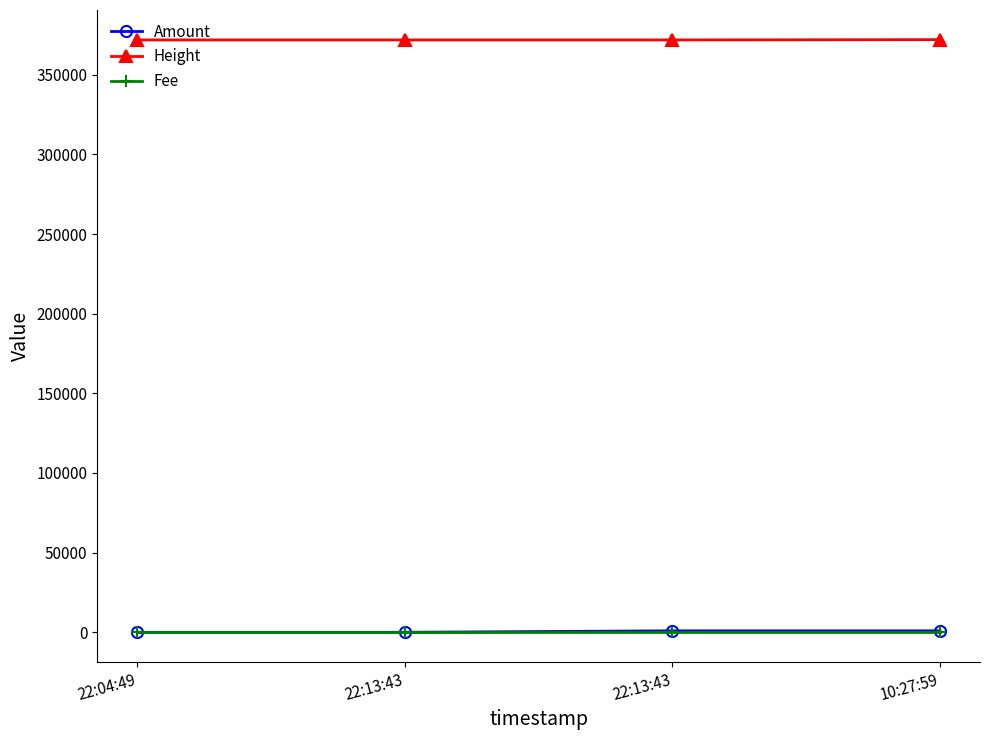

True or false: Height and Amount intersect in this chart.

False